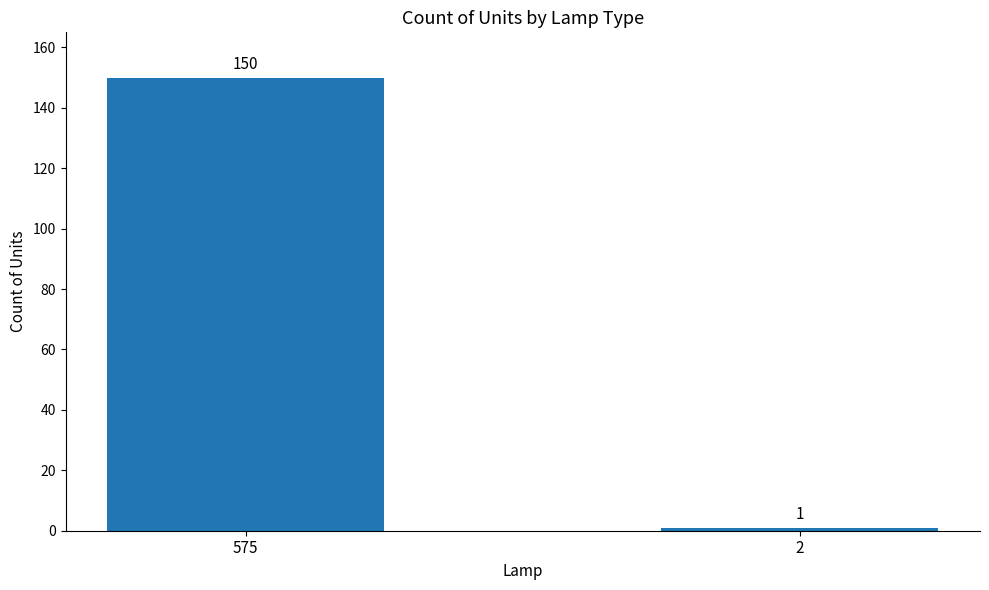

Count the values in the range 1 to 150.

2